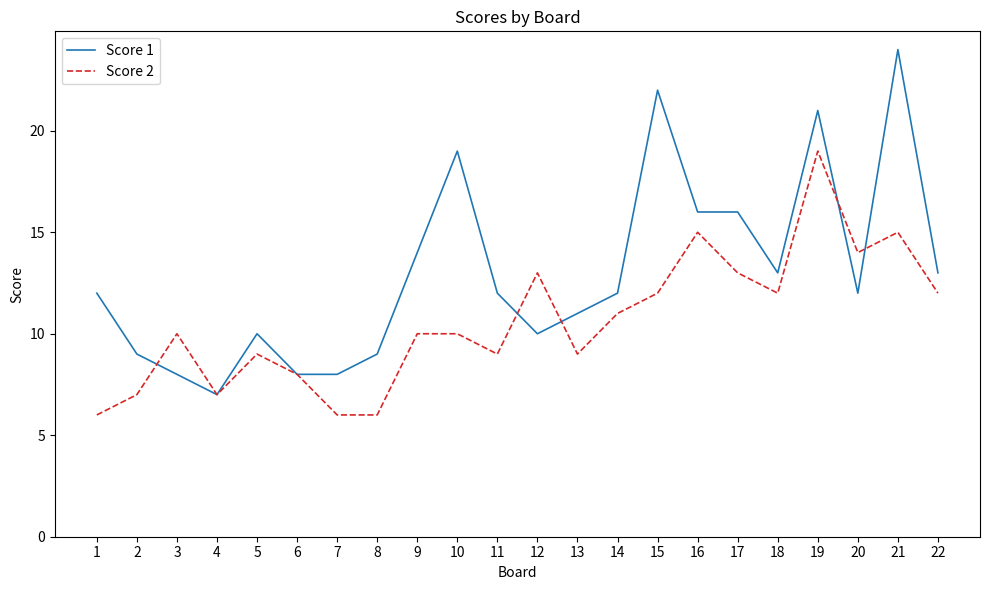

After their last crossing, which series has the higher values: Score 2 or Score 1?

Score 1